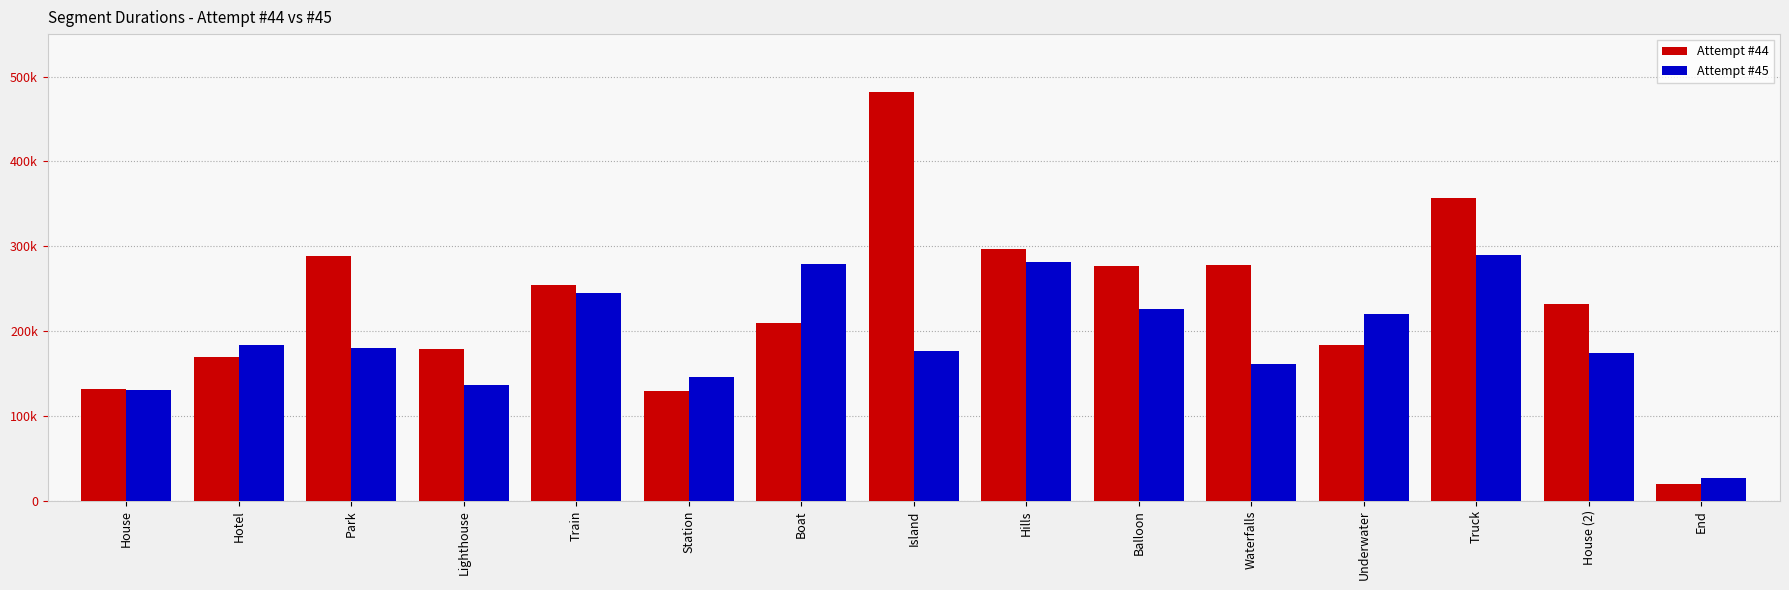

Rank the categories by Attempt #45 value from lowest to highest.

End, House, Lighthouse, Station, Waterfalls, House (2), Island, Park, Hotel, Underwater, Balloon, Train, Boat, Hills, Truck